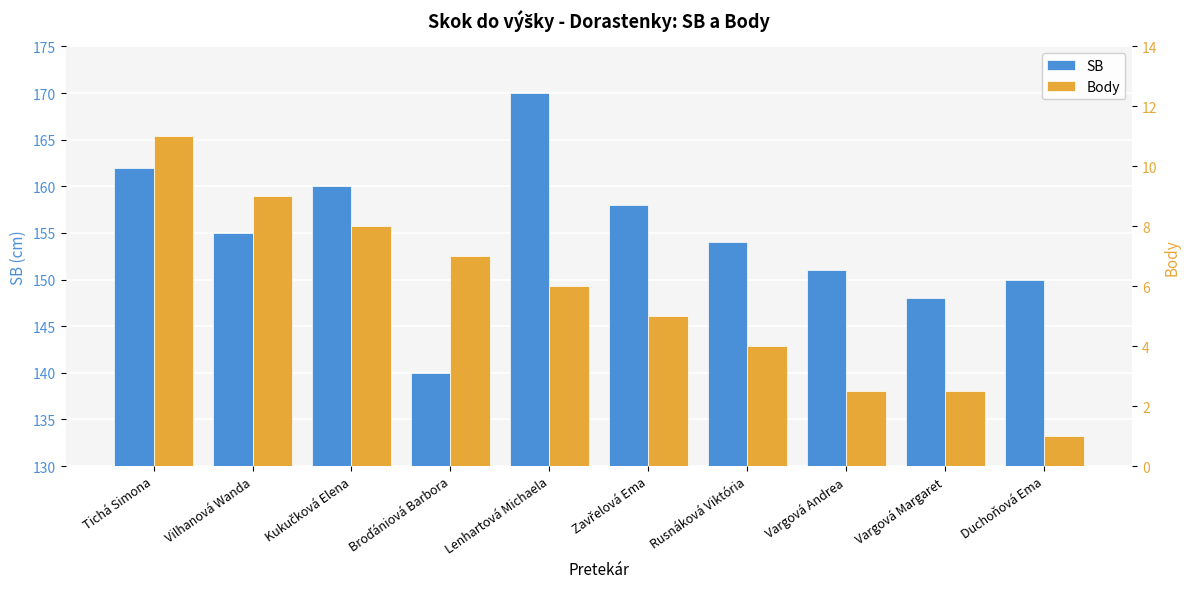

The value of SB at Zavřelová Ema is 158.0. True or false?

True